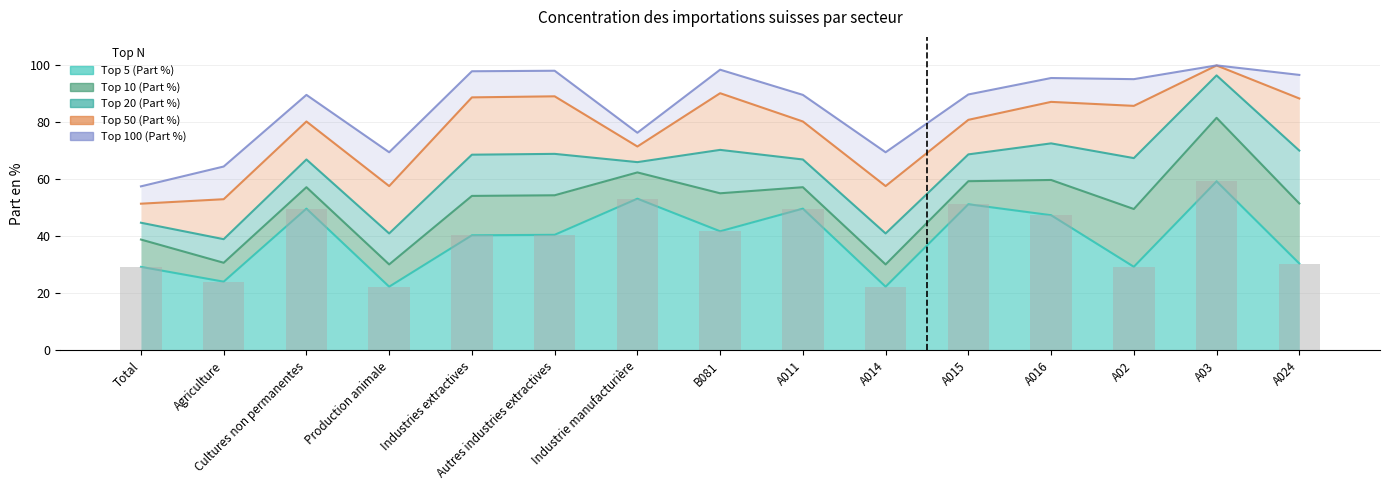

At which label does Top 100 (Part %) reach its peak?

A03